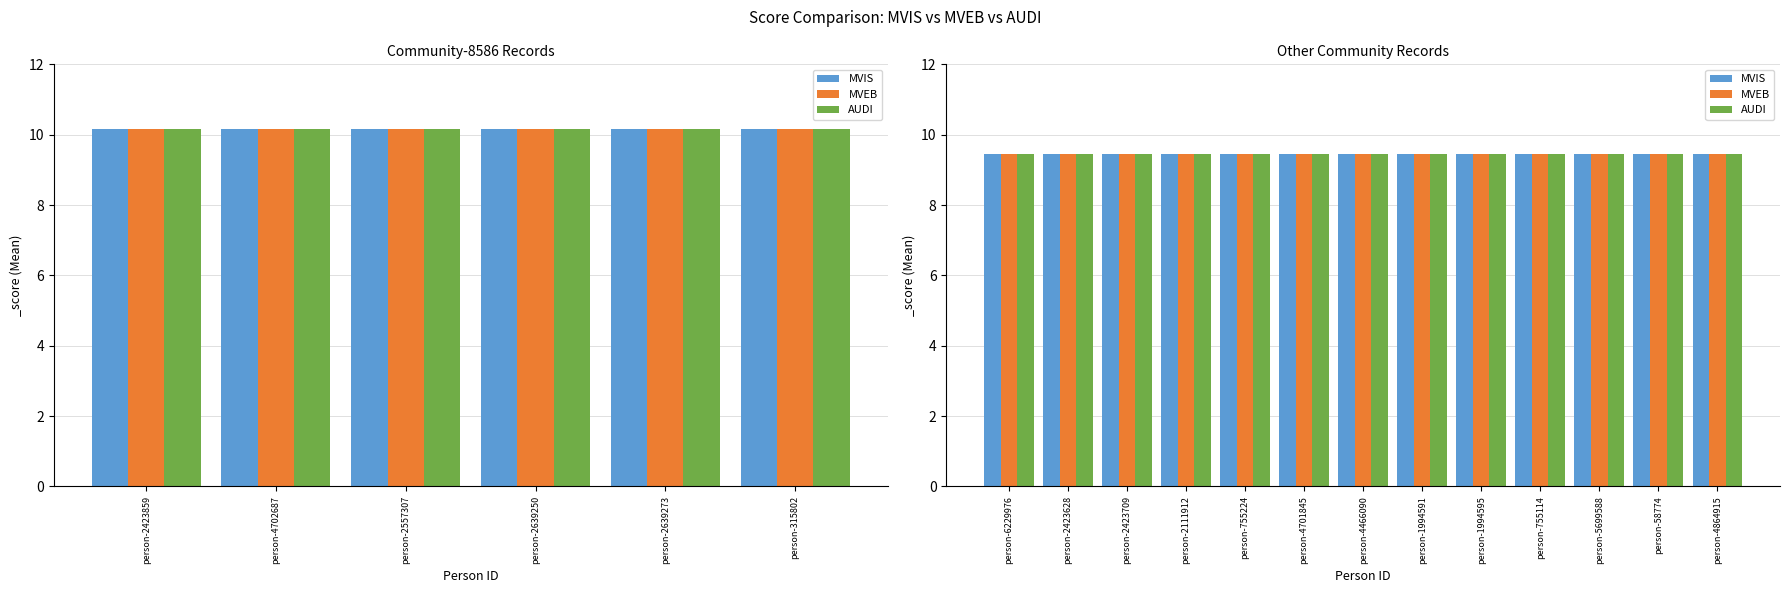

Reading left to right, transcribe all the data shown in this chart.

MVIS: 10.2	10.2	10.2	10.2	10.2	10.2	9.4	9.4	9.4	9.4	9.4	9.4	9.4	9.4	9.4	9.4	9.4	9.4	9.4
MVEB: 10.2	10.2	10.2	10.2	10.2	10.2	9.4	9.4	9.4	9.4	9.4	9.4	9.4	9.4	9.4	9.4	9.4	9.4	9.4
AUDI: 10.2	10.2	10.2	10.2	10.2	10.2	9.4	9.4	9.4	9.4	9.4	9.4	9.4	9.4	9.4	9.4	9.4	9.4	9.4